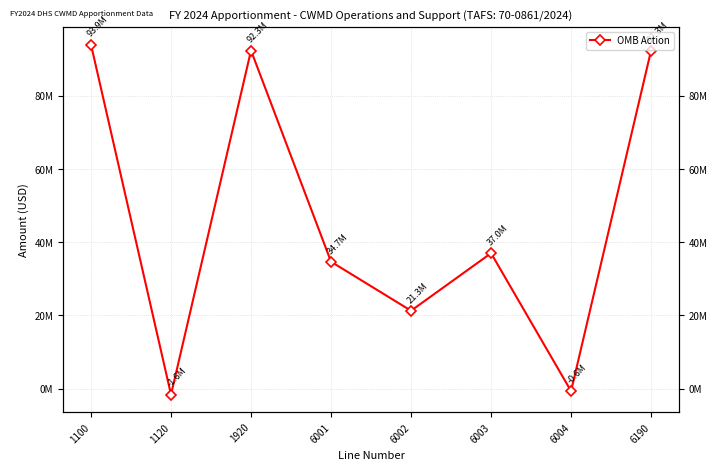

The chart shows a value of 156807596 at 6190. True or false?

False